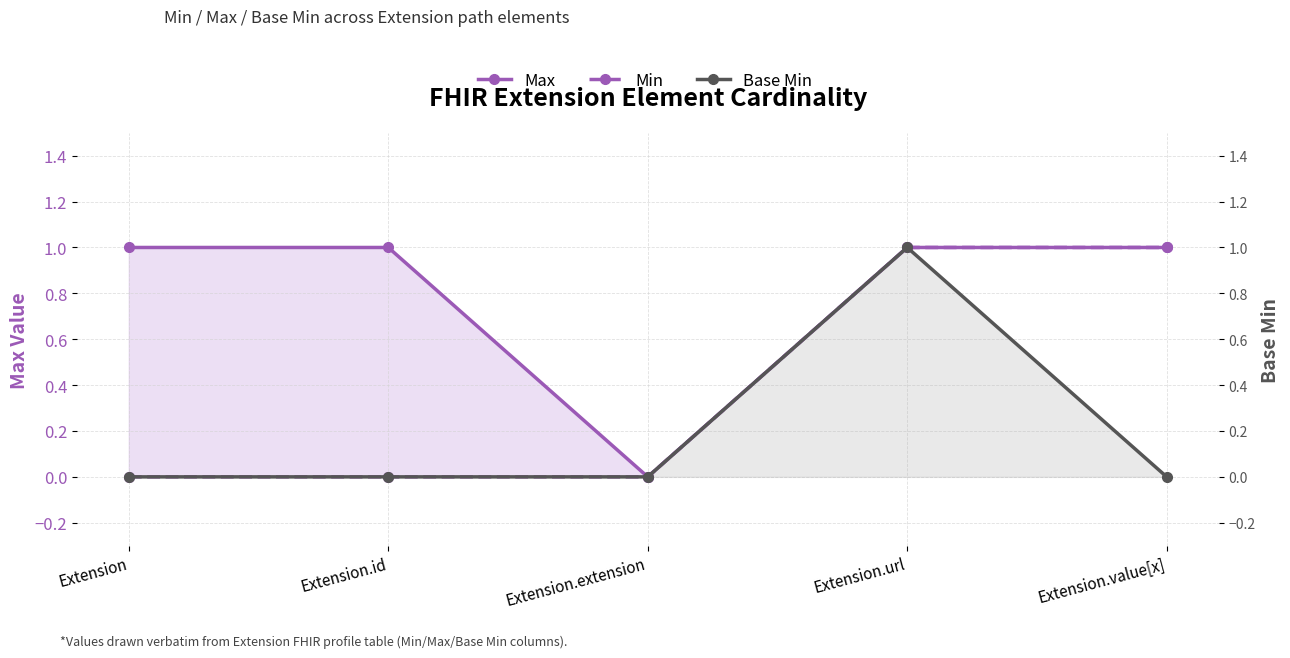

Which label corresponds to the largest value in the chart?

Extension